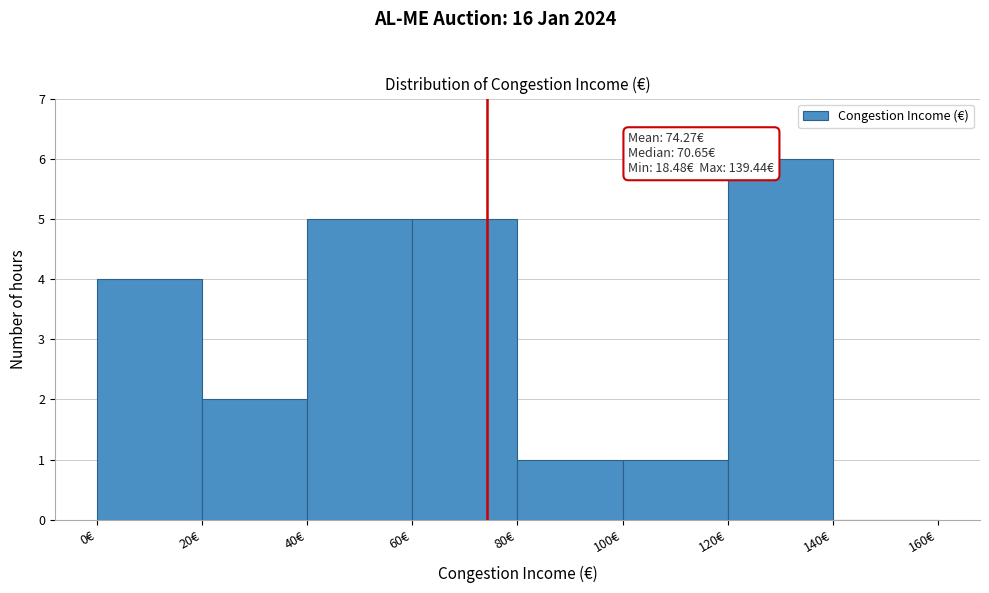

Over which range of the x-axis is the bar tallest?

120 to 140